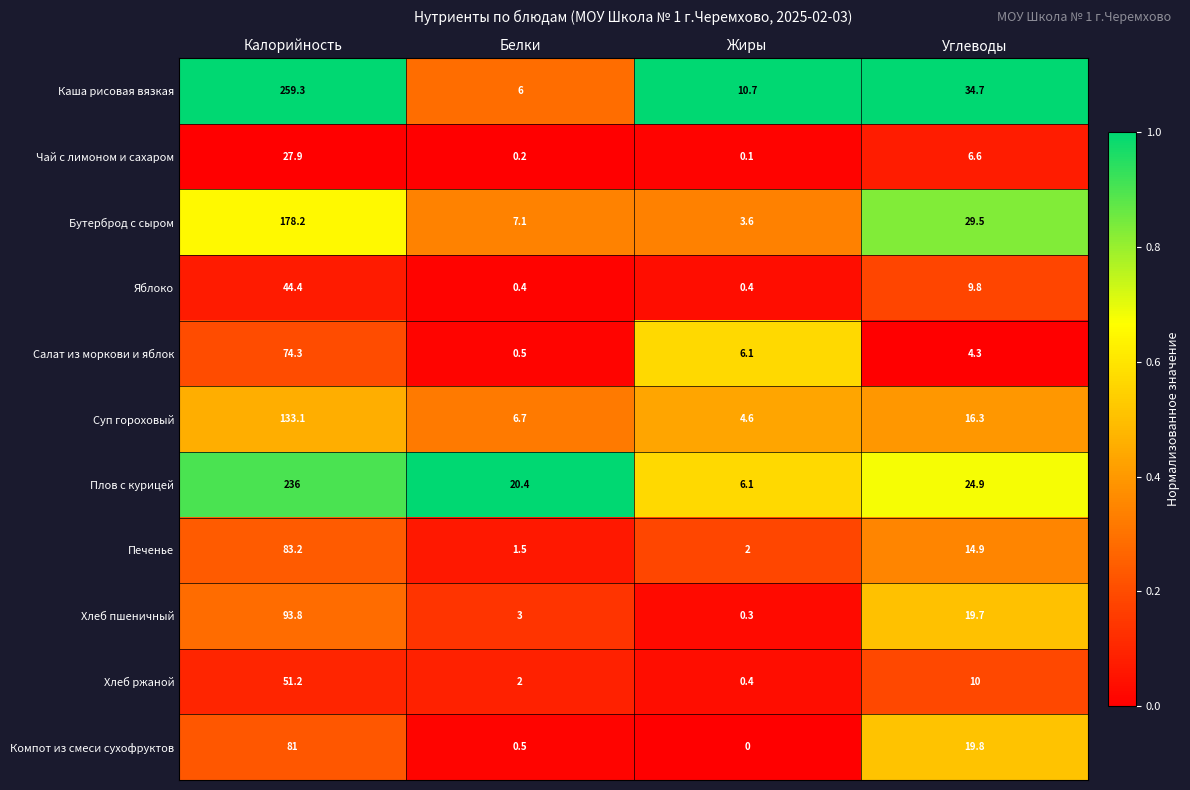

What is the difference between the Хлеб пшеничный values at Белки and Калорийность?

90.8